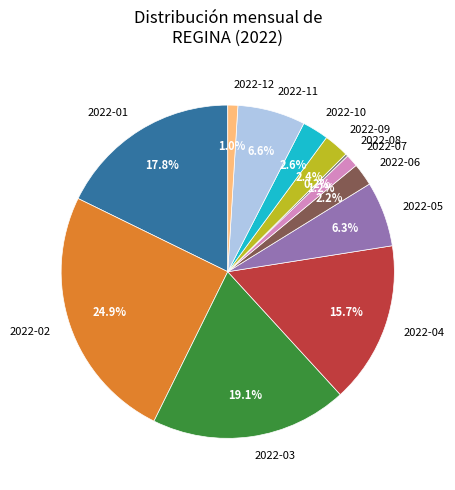

Combined, do 2022-12 and 2022-06 account for over 50%?

No